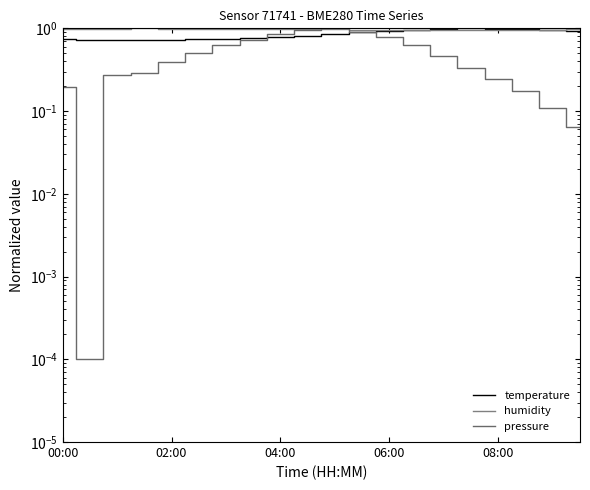

At which category is the sum across all series the highest?

10